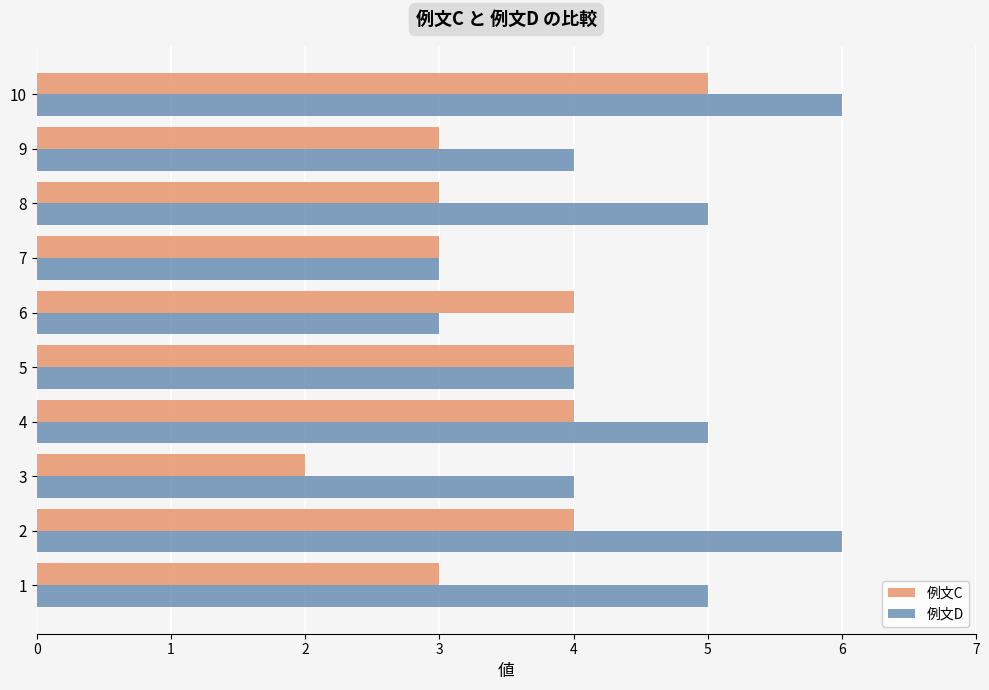

Is it true that 例文C equals 2 at 2?

False